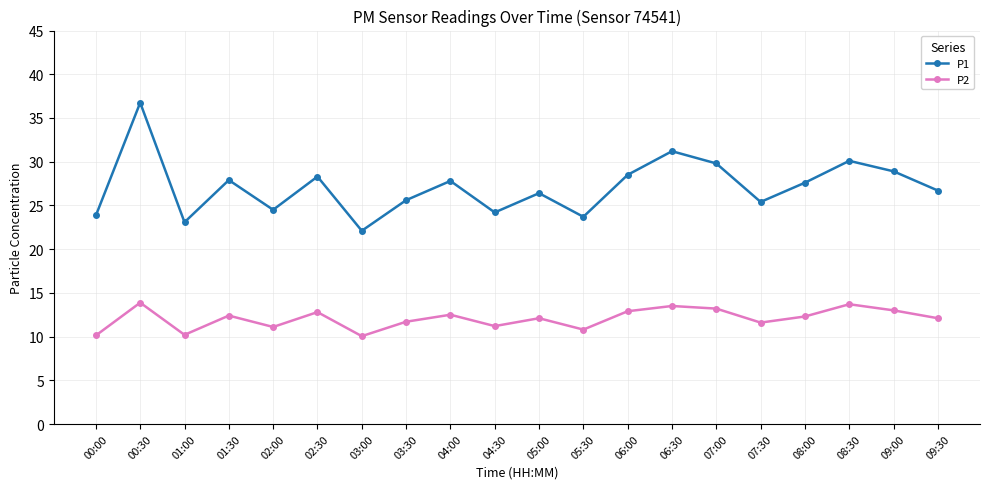

List the series in order of their peak value, lowest first.

P2, P1